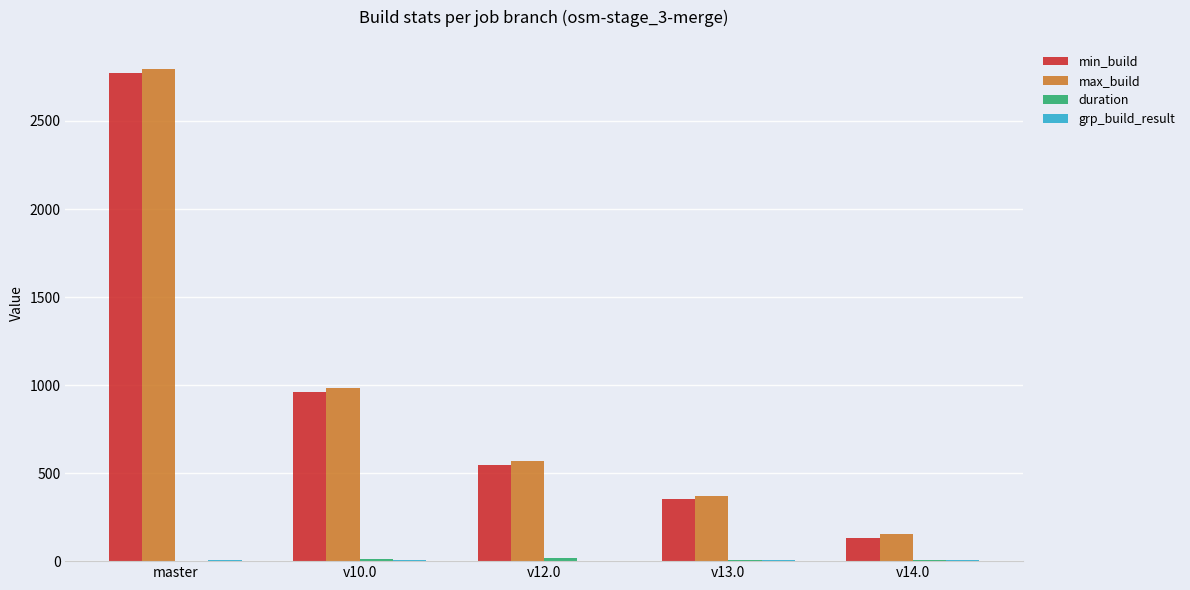

Between master and v13.0, which series saw the biggest shift?

max_build